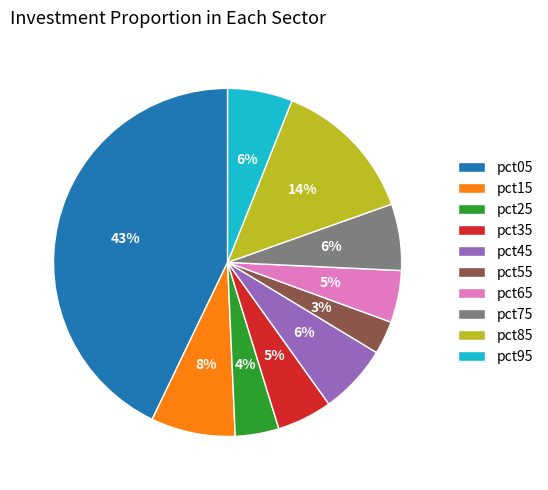

To the nearest percent, what is the combined percentage of pct15 and pct95?

14%